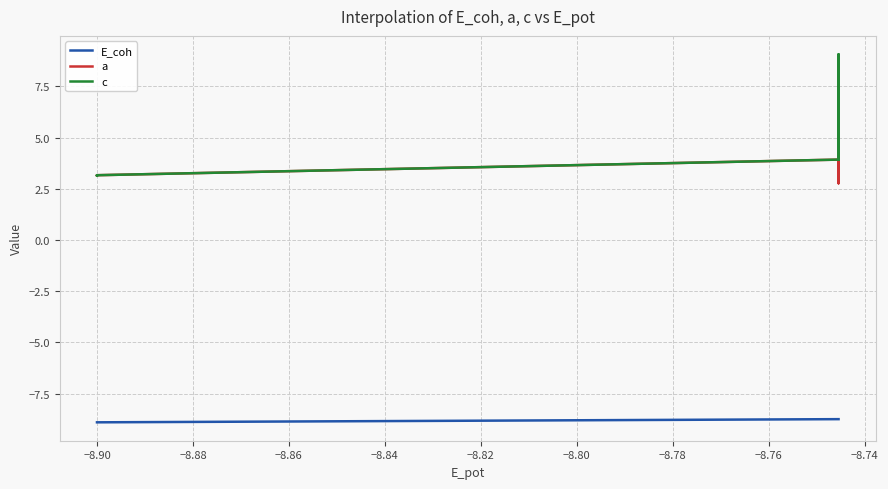

How many series are shown in this chart?

3